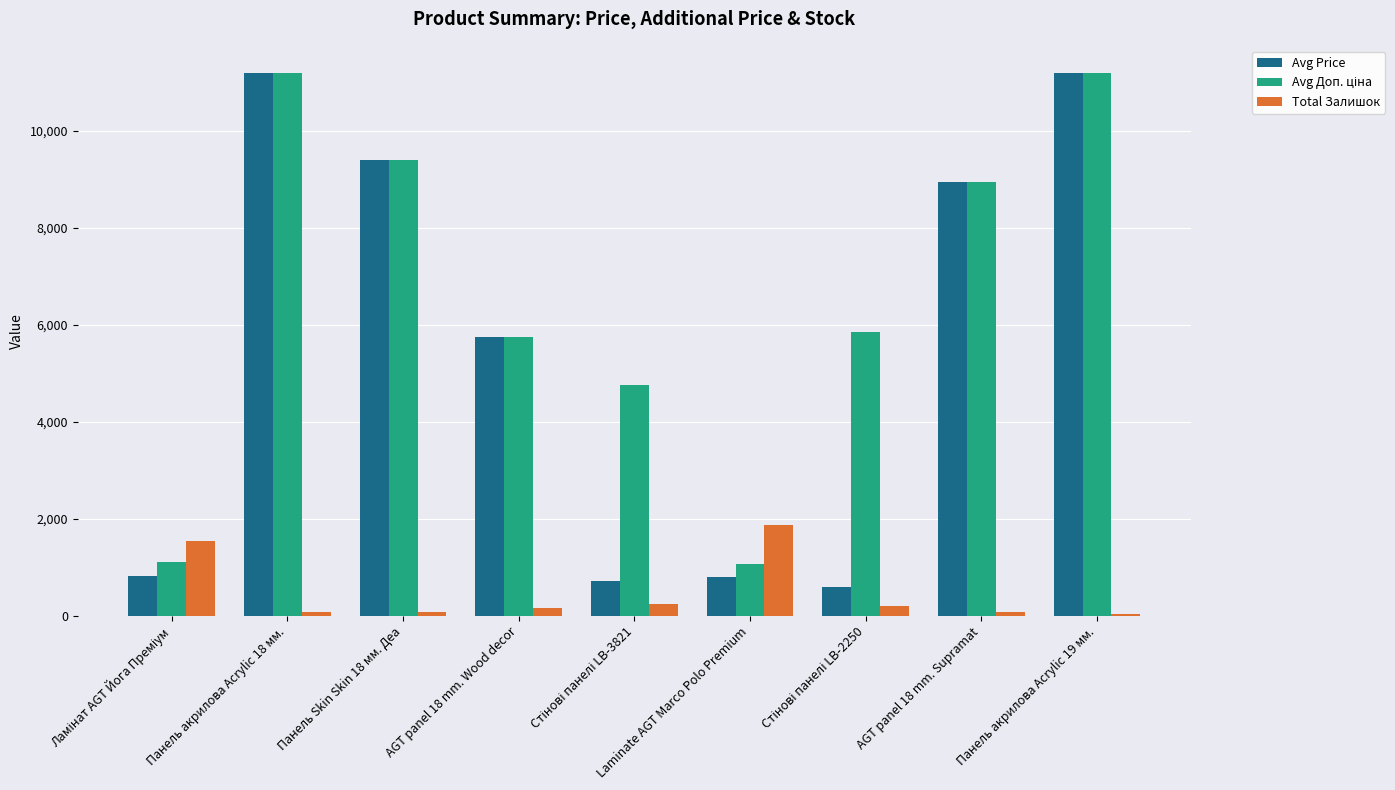

At which label does Total Залишок reach its peak?

Laminate AGT Marco Polo Premium